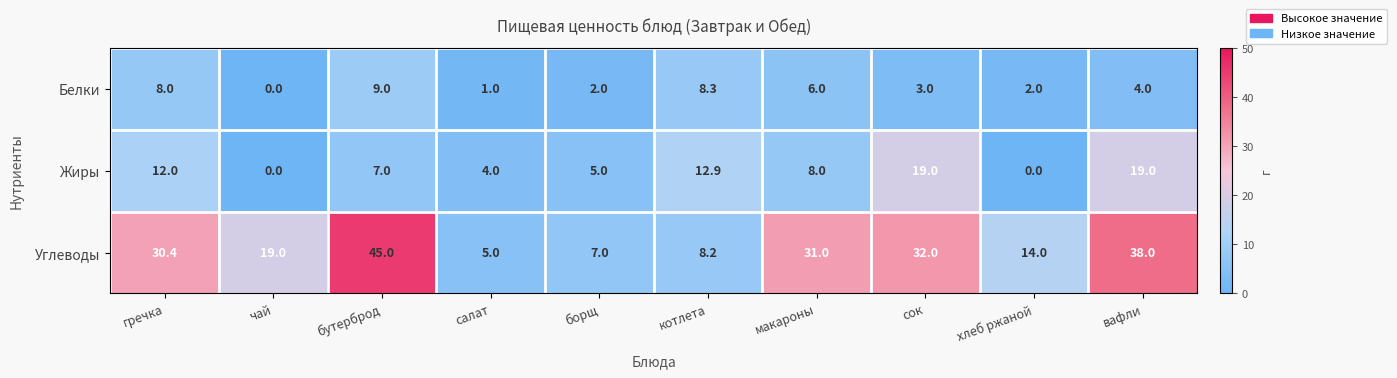

What is the total value across all series at макароны?

45.0